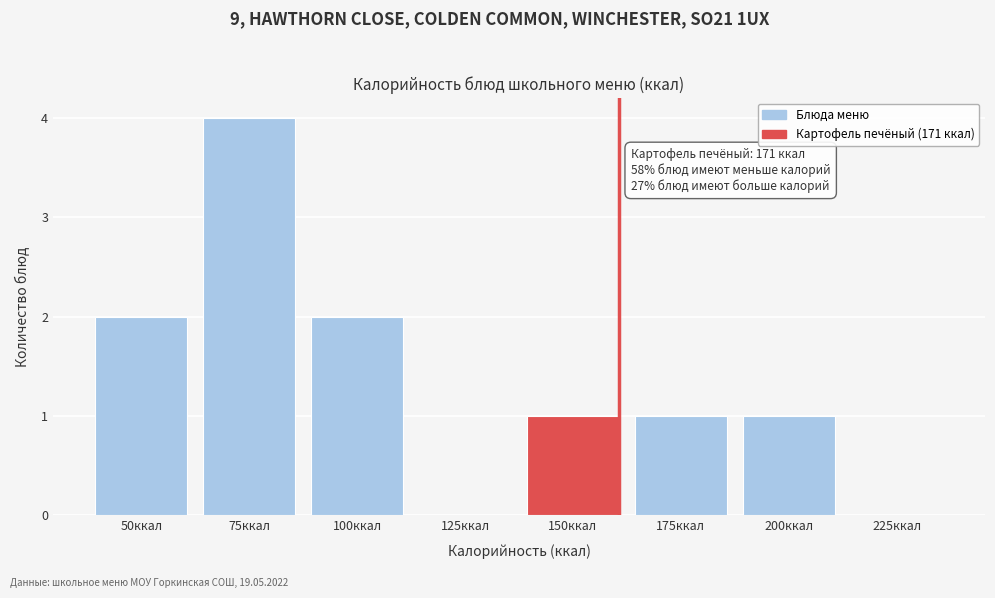

Reading left to right, extract all data points from this chart.

50ккал=2	75ккал=4	100ккал=2	125ккал=0	150ккал=1	175ккал=1	200ккал=1	225ккал=0